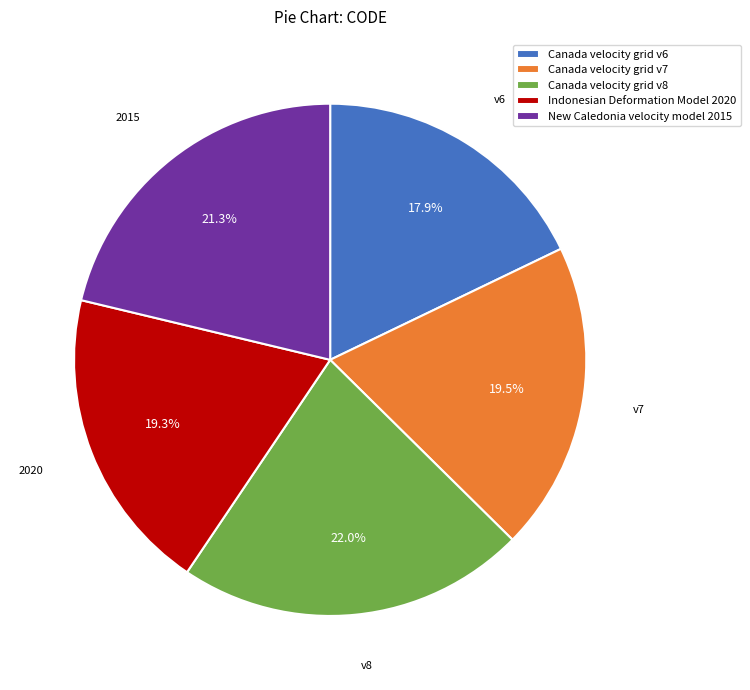

To the nearest percent, what is the combined percentage of Canada velocity grid v6 and Indonesian Deformation Model 2020?

37%